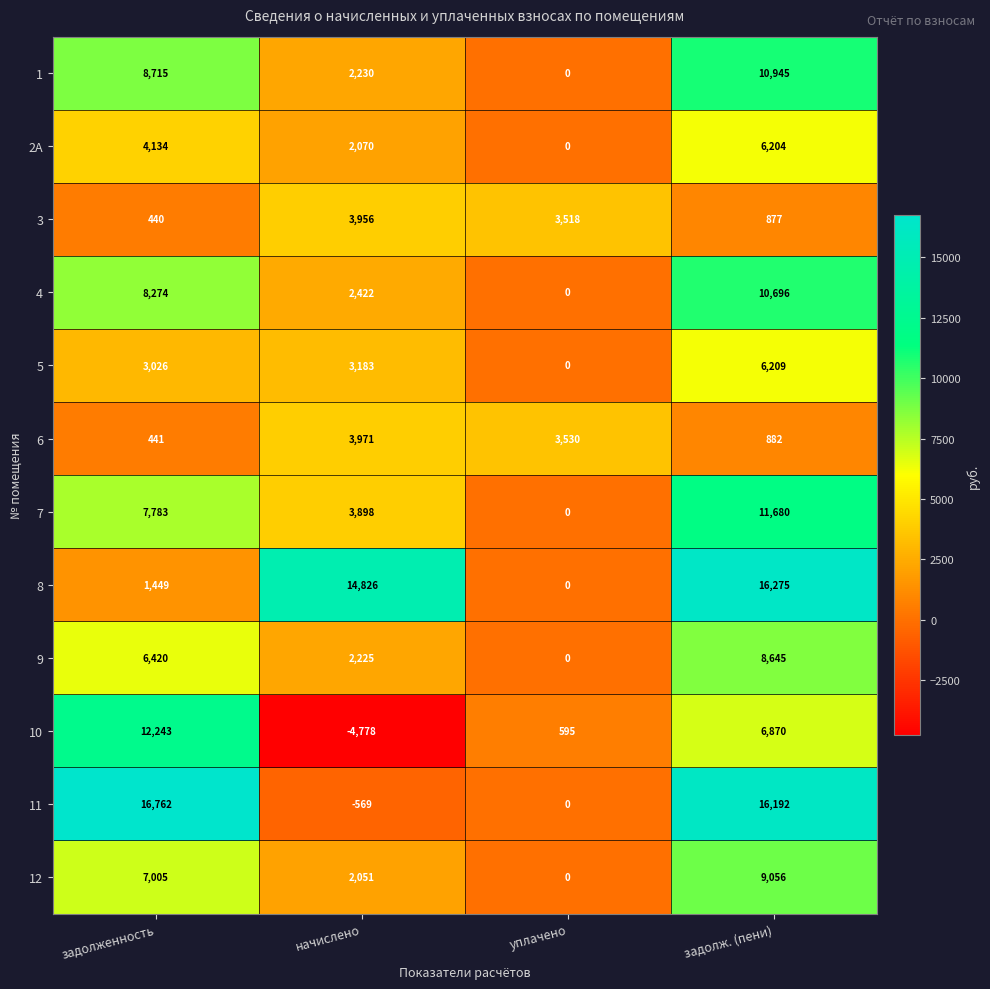

The value of 6 at уплачено is 3530. True or false?

True